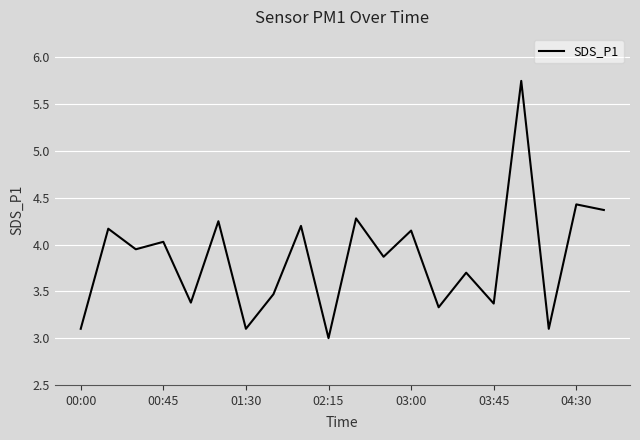

The chart shows a value of 5.4 at 00:45. True or false?

False